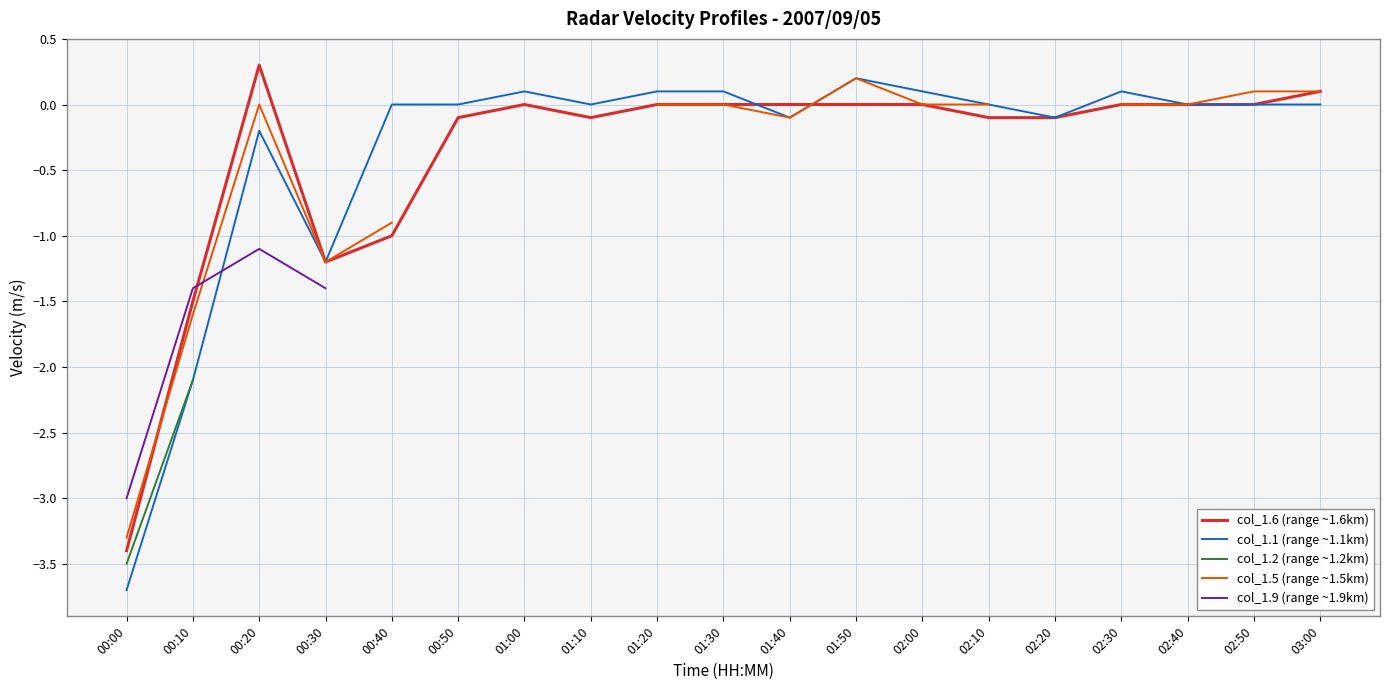

Which series has the largest range (max minus min)?

col_1.1 (range ~1.1km)